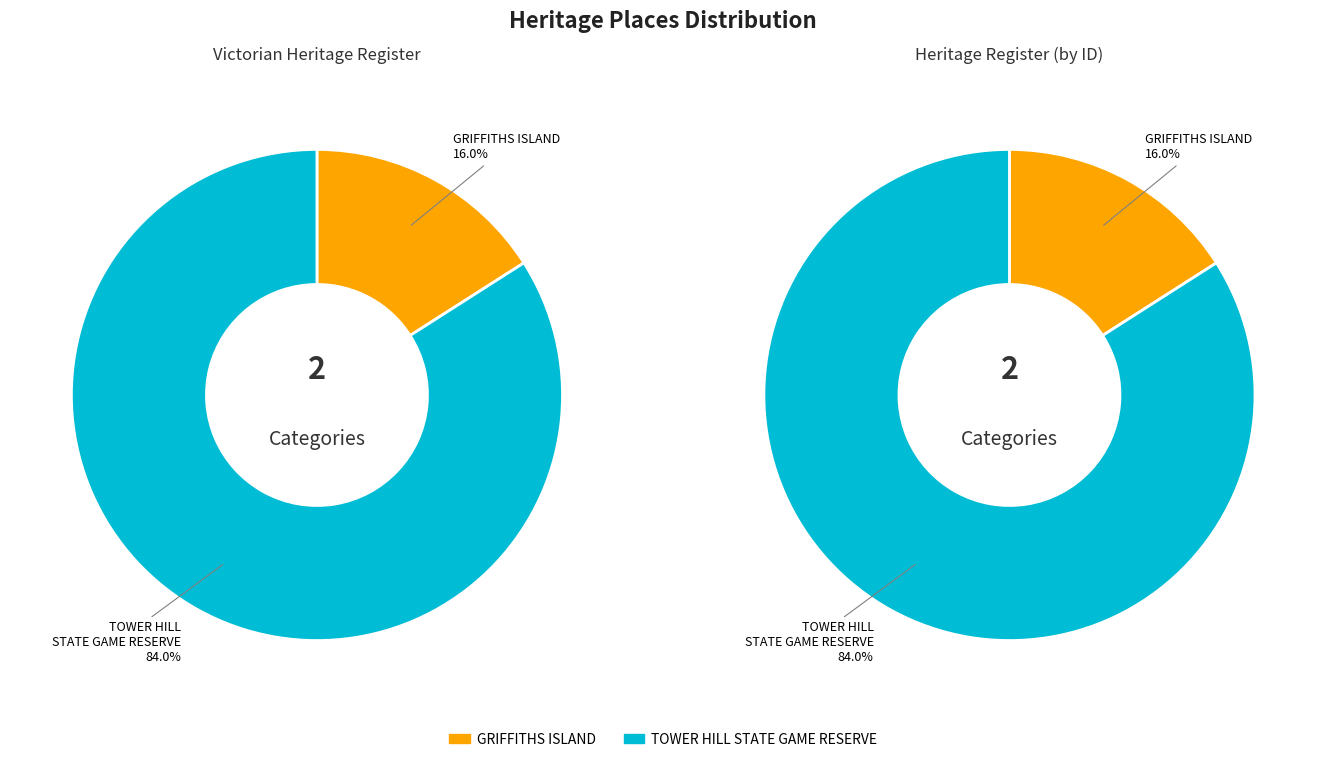

What percentage is the GRIFFITHS ISLAND slice, to the nearest percent?

16%